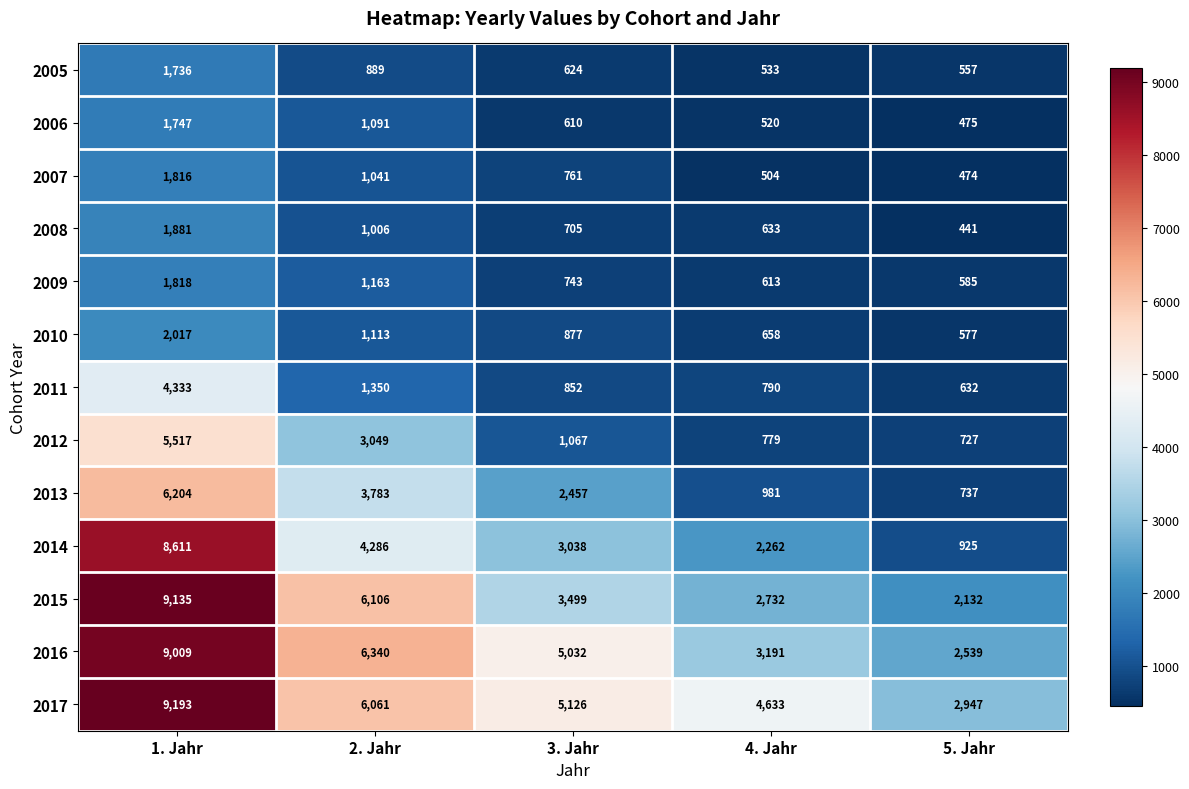

Where does the 2005 series first go above 624?

1. Jahr